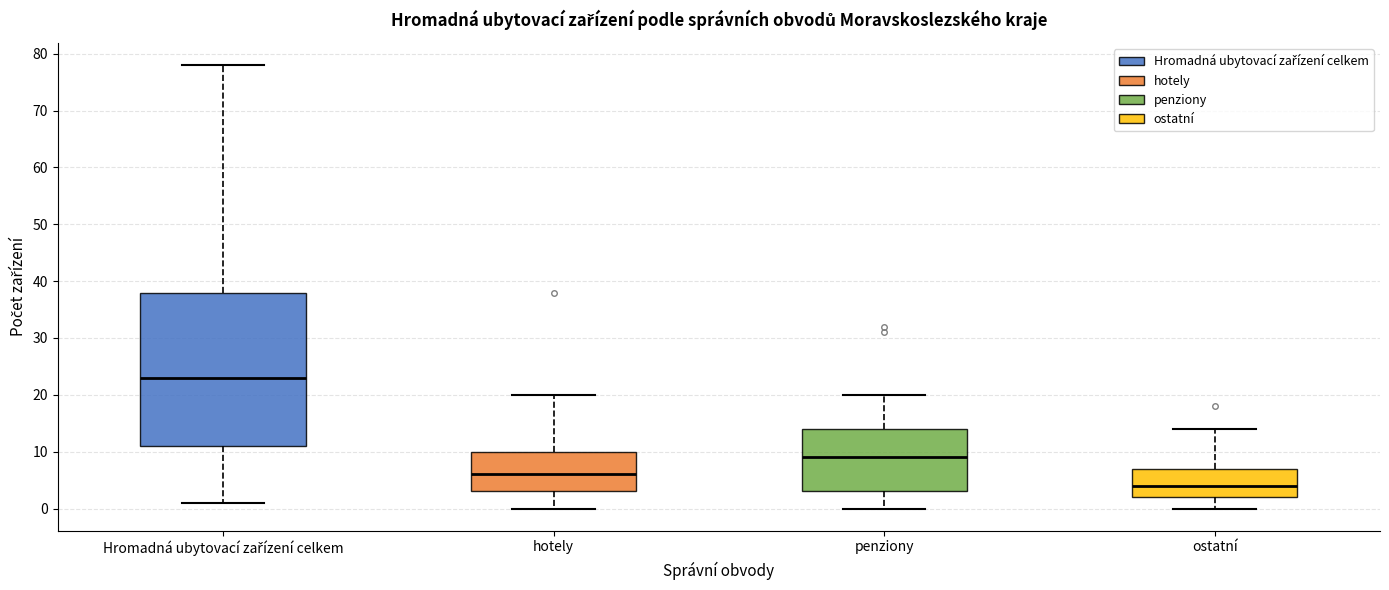

Reading left to right, read every box against the y-axis: the position of its median line, the range the box covers, and the ends of its whiskers. The values are not printed on the chart, so give them approximately, as read against the axis.

Hromadná ubytovací zařízení celkem: median 23, box 11 to 38, whiskers 1 to 78
hotely: median 6, box 3 to 10, whiskers 0 to 20
penziony: median 9, box 3 to 14, whiskers 0 to 20
ostatní: median 4, box 2 to 7, whiskers 0 to 14